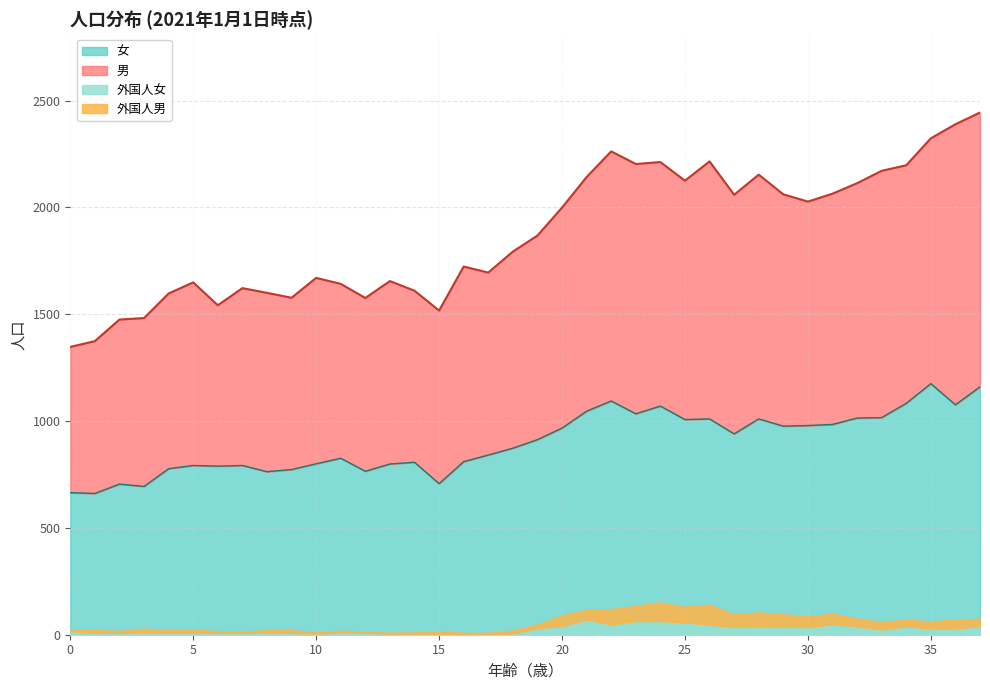

What is the difference between the 女 values at 26 and 11?

184